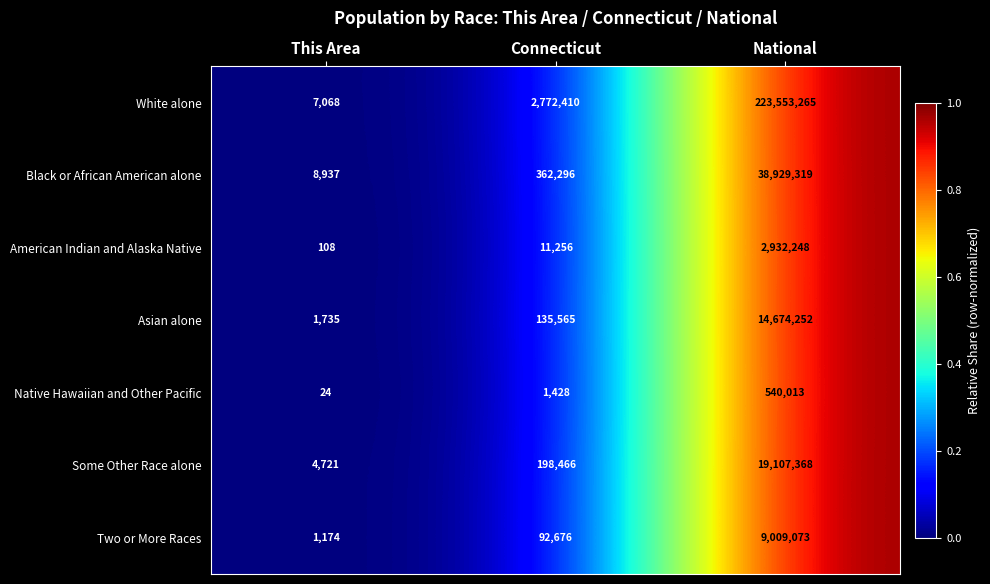

What is the difference between the second highest and minimum values in the Two or More Races series?

91502